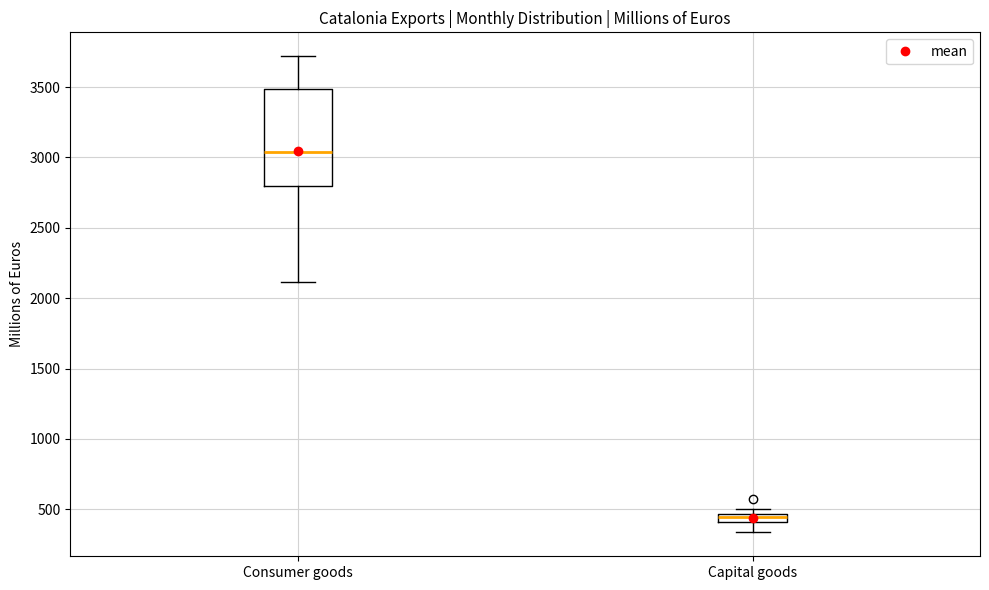

Where does the upper whisker of the box for Consumer goods end on the y-axis? The values are not printed on the chart, so give them approximately, as read against the axis.

3700